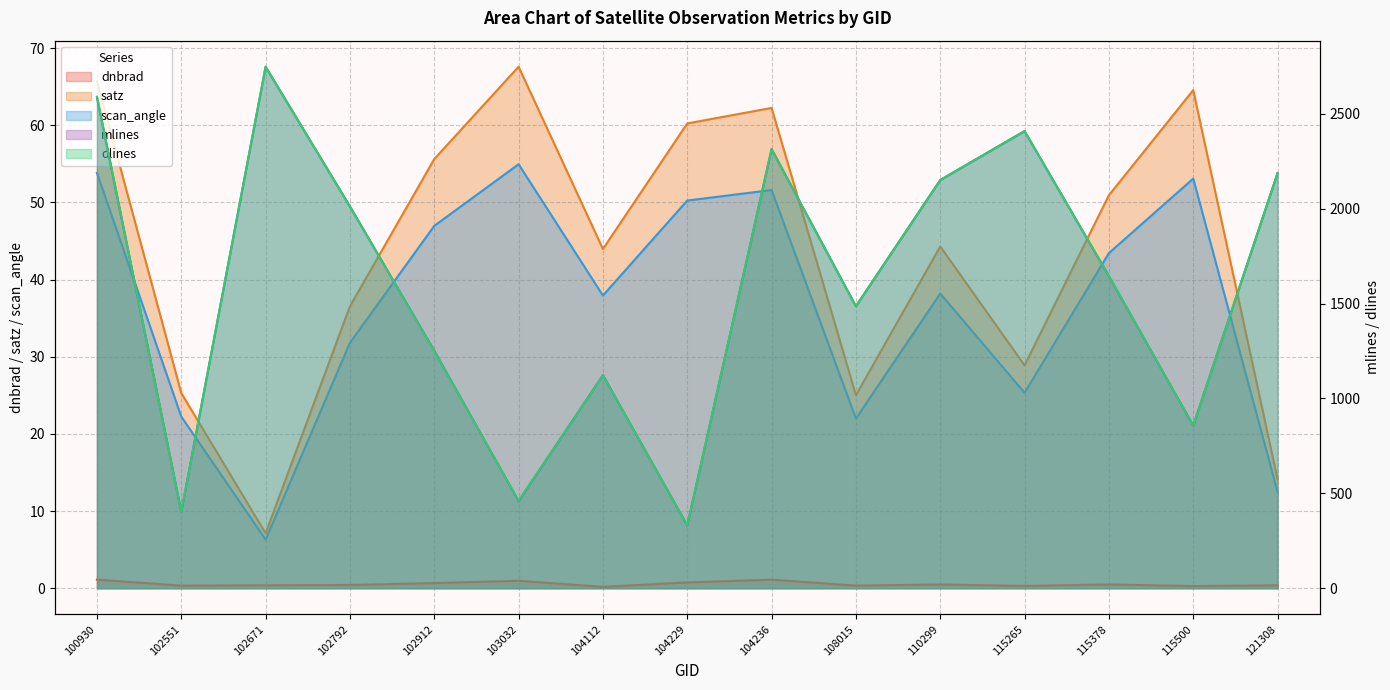

Which series has the largest range (max minus min)?

mlines